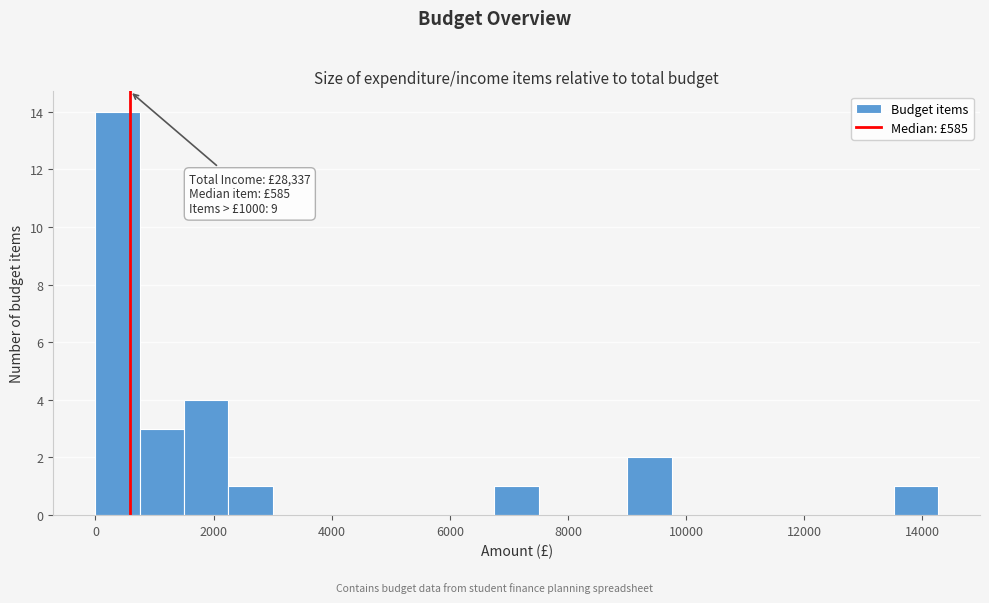

Read against the x-axis, roughly where is the centre of the tallest bar?

400